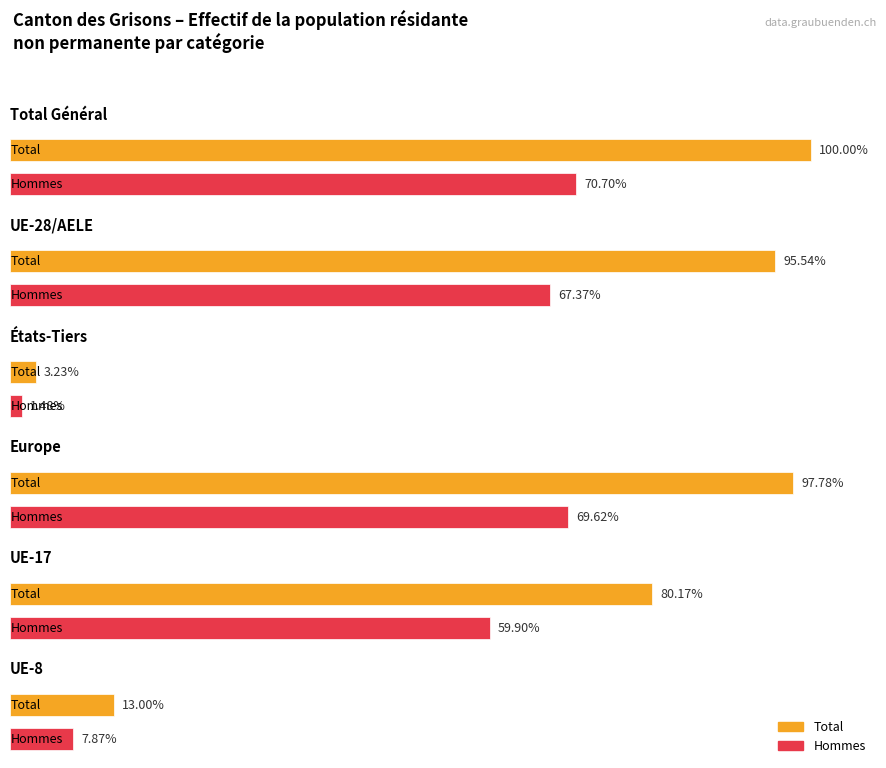

Between États-Tiers and UE-8, which series saw the biggest shift?

Total